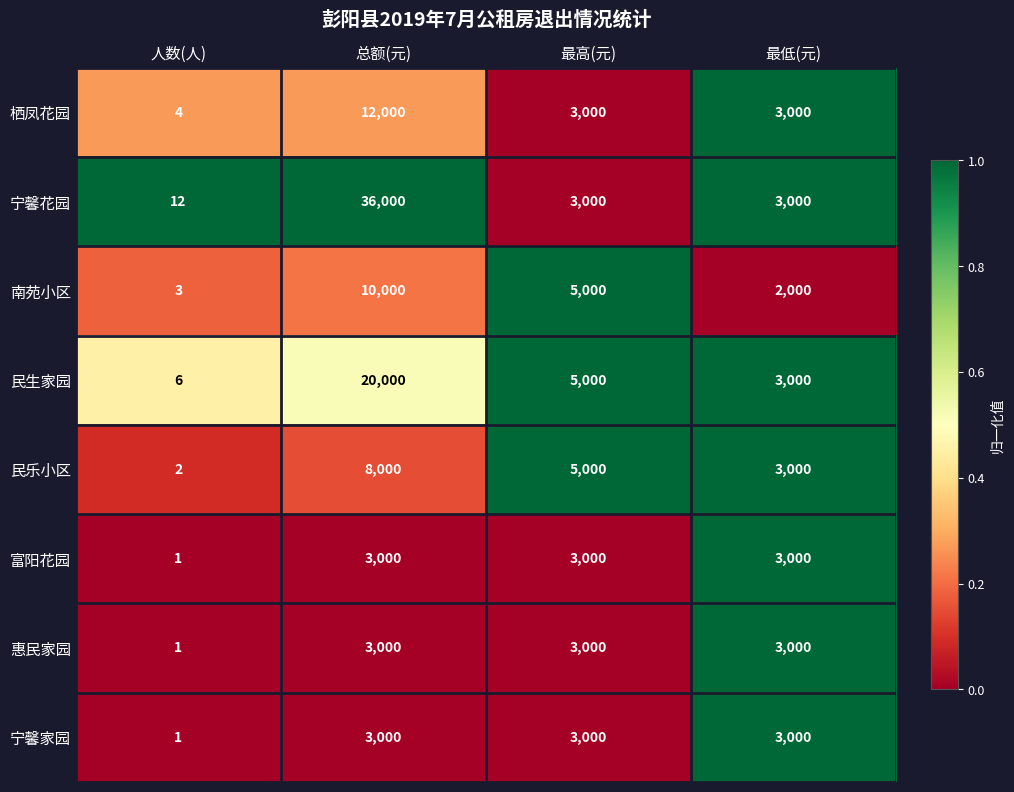

What is the greatest value displayed?

36000